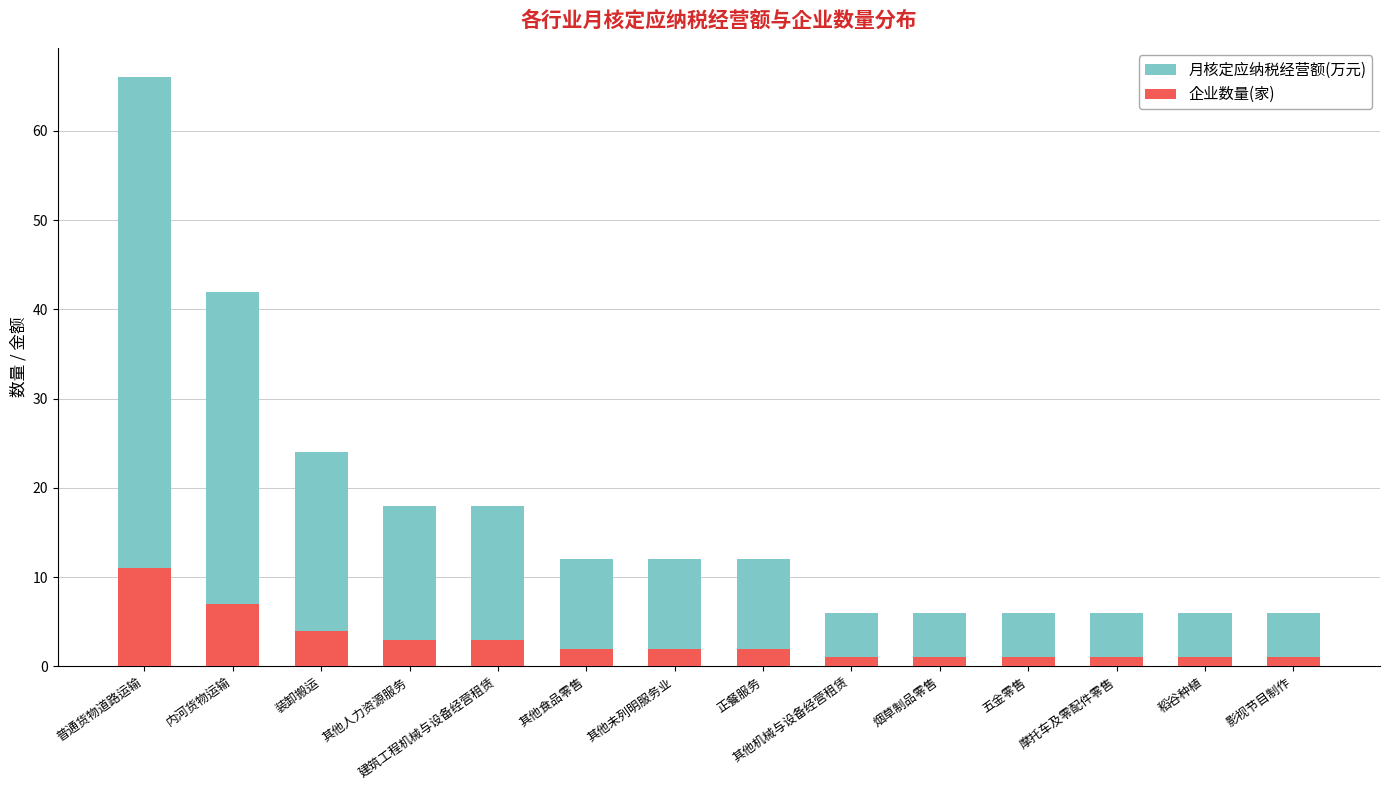

True or false: 月核定应纳税经营额(万元) has a value of 21 at 其他未列明服务业.

False